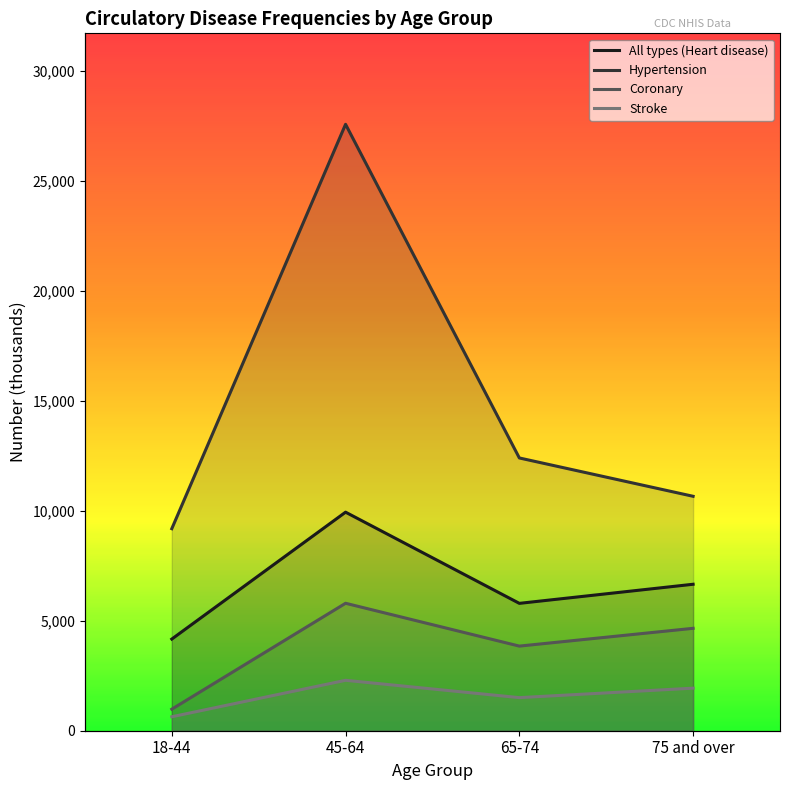

How many series are shown in this chart?

4